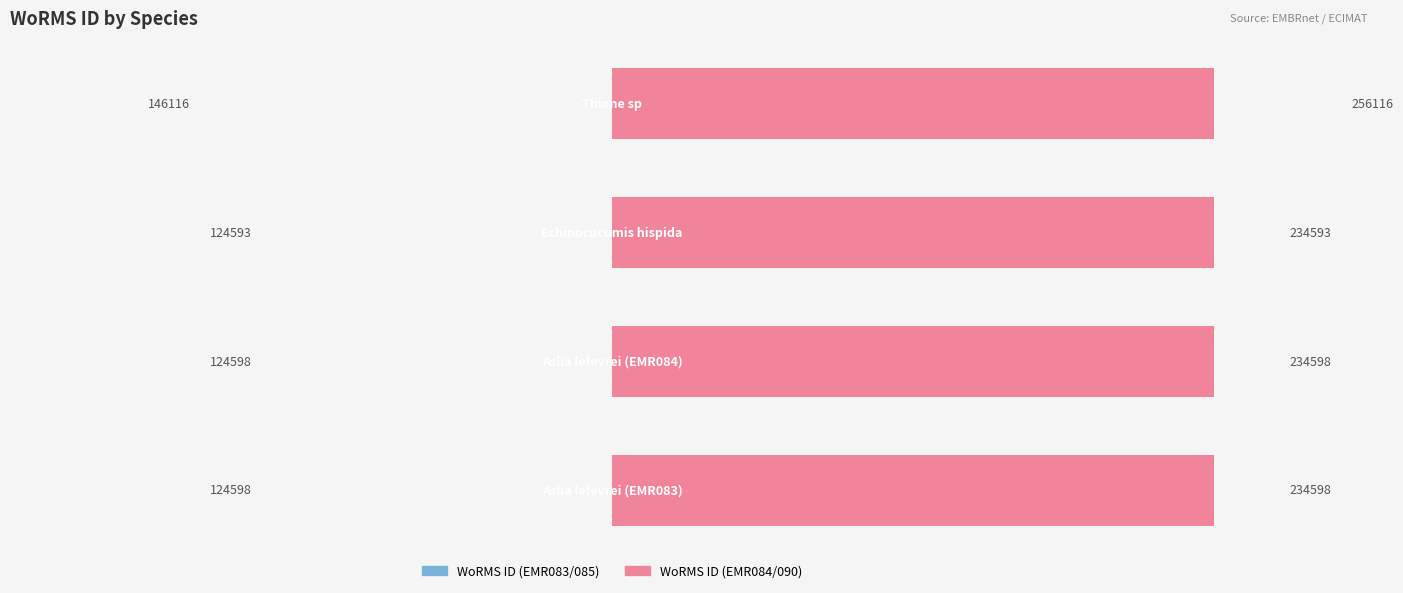

How many categories are shown in the chart?

4